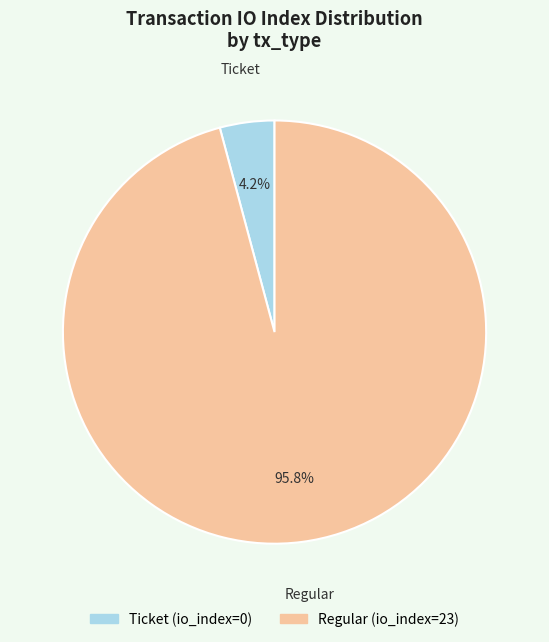

Which category has the biggest portion of the pie?

Regular